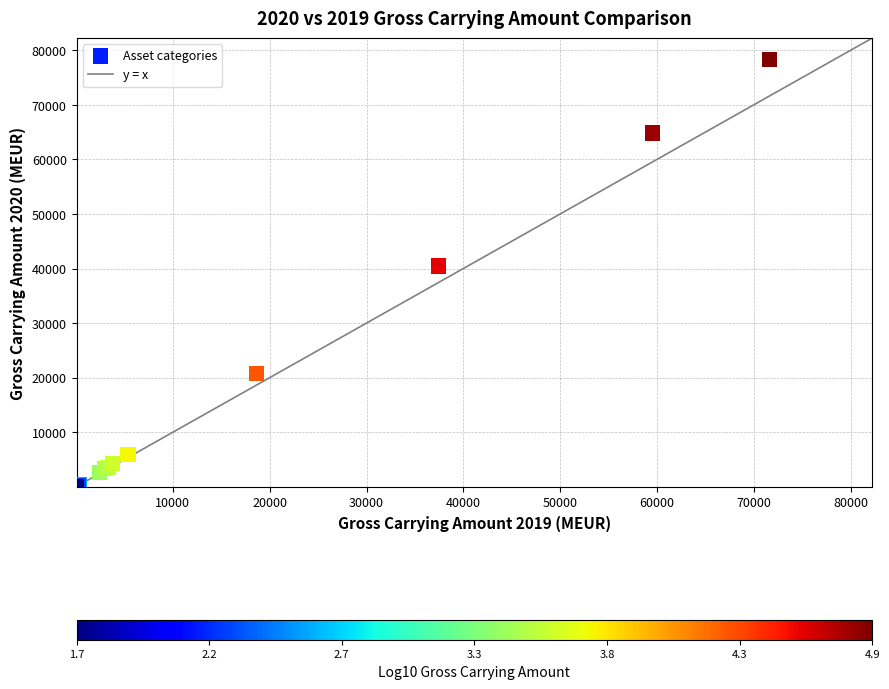

What Y value in the scatter plot is closest to 39186?

40481